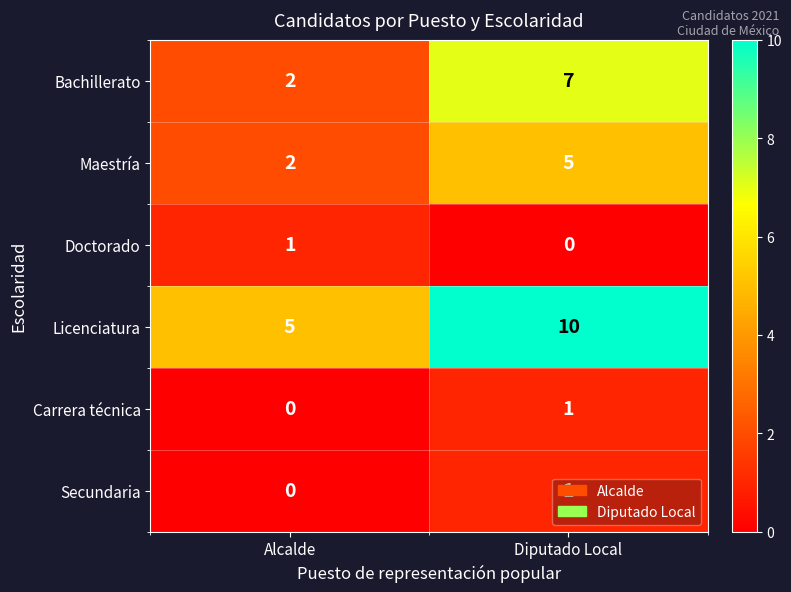

What is the spread (max minus min) of values at Alcalde?

5